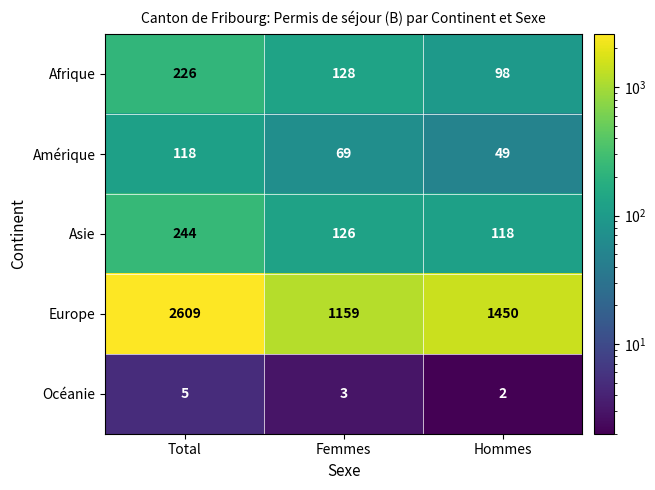

What is the greatest value displayed?

2609